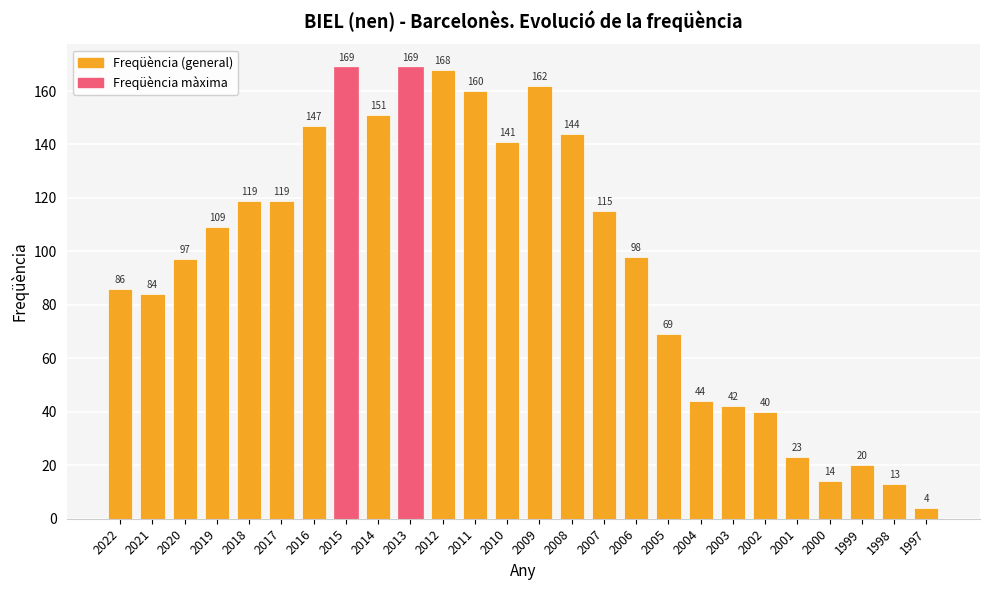

Which has a higher value, 2014 or 2004?

2014